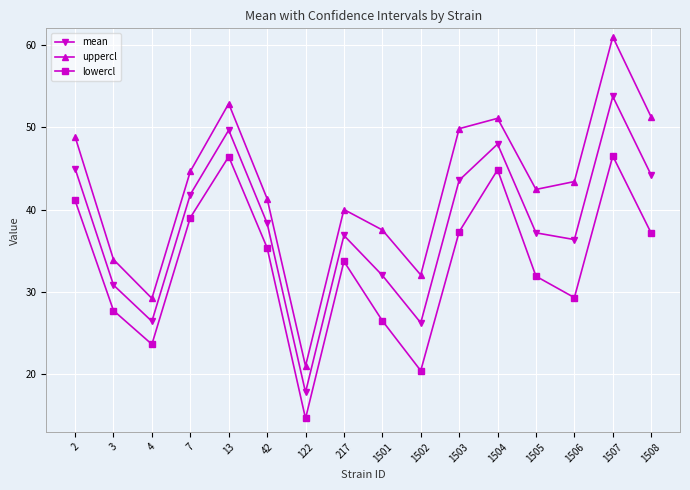

What is the value of the mean point at the 15th from the left?

53.7